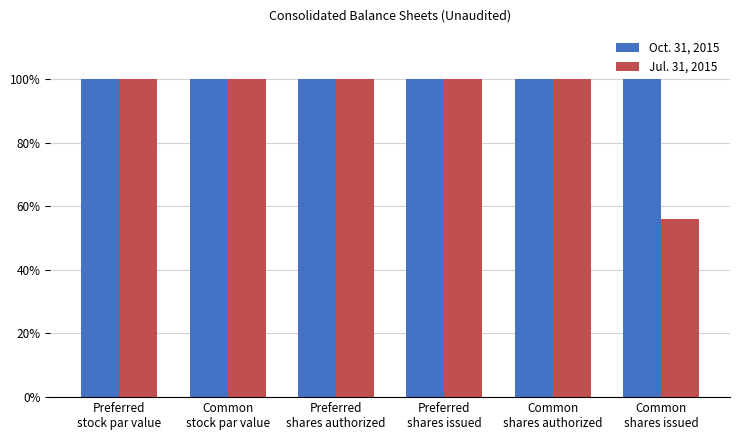

What is the sum of all Jul. 31, 2015 values?

5.6